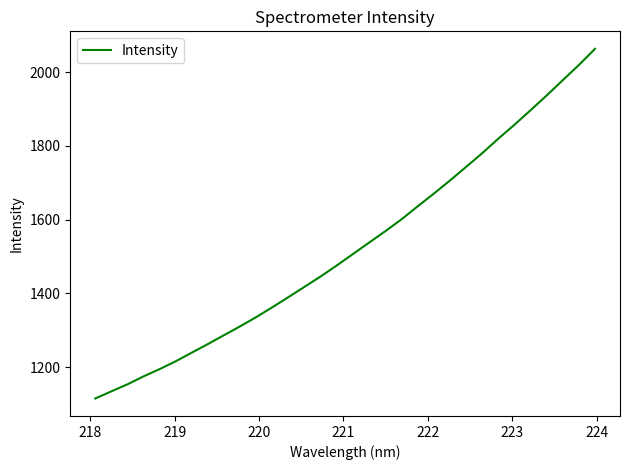

Reading left to right, extract all data points from this chart.

1114.8	1134.2	1153.3	1174.9	1194.7	1216.1	1239.6	1262.9	1287.0	1311.1	1336.1	1363.0	1390.5	1418.5	1446.8	1476.5	1507.4	1538.4	1569.2	1601.2	1636.3	1670.8	1706.3	1743.2	1780.4	1819.8	1857.5	1896.9	1937.0	1978.4	2019.5	2063.4